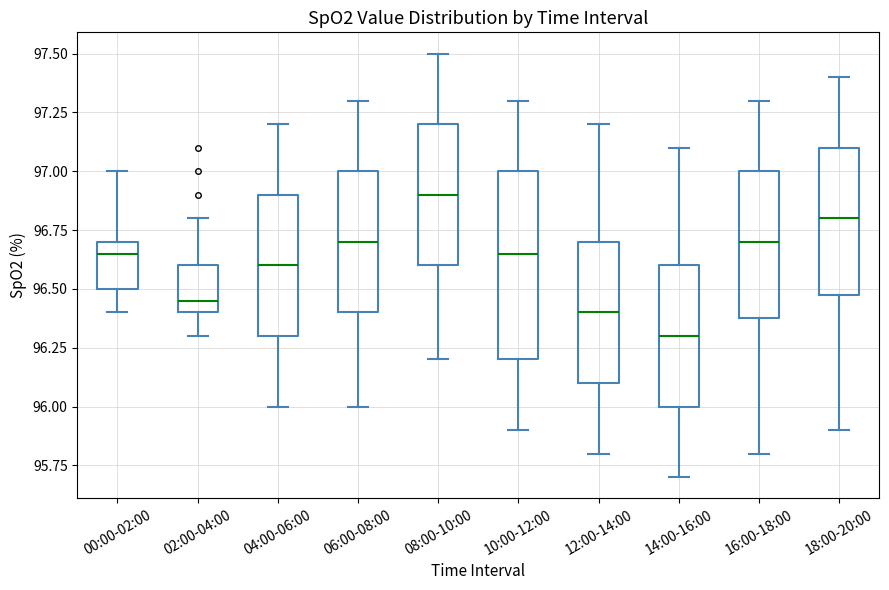

Which box is the tallest, from its lower edge to its upper edge?

10:00-12:00